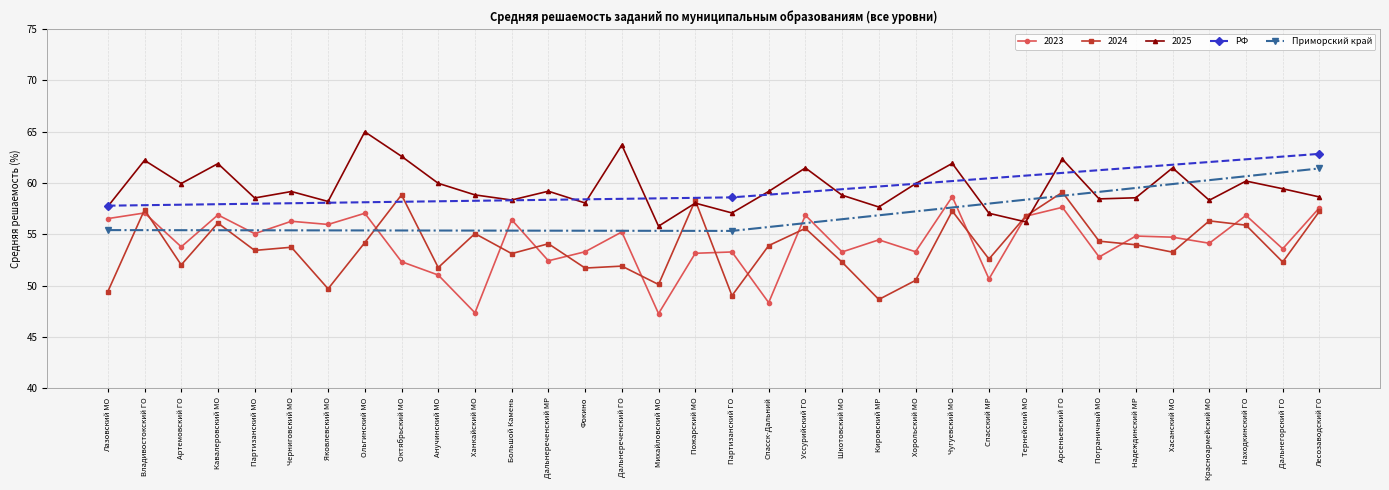

Read the РФ value at Партизанский ГО.

58.6